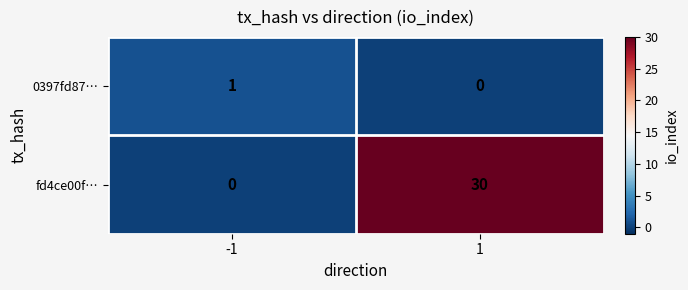

What value does the fd4ce00f… series have at 1?

30